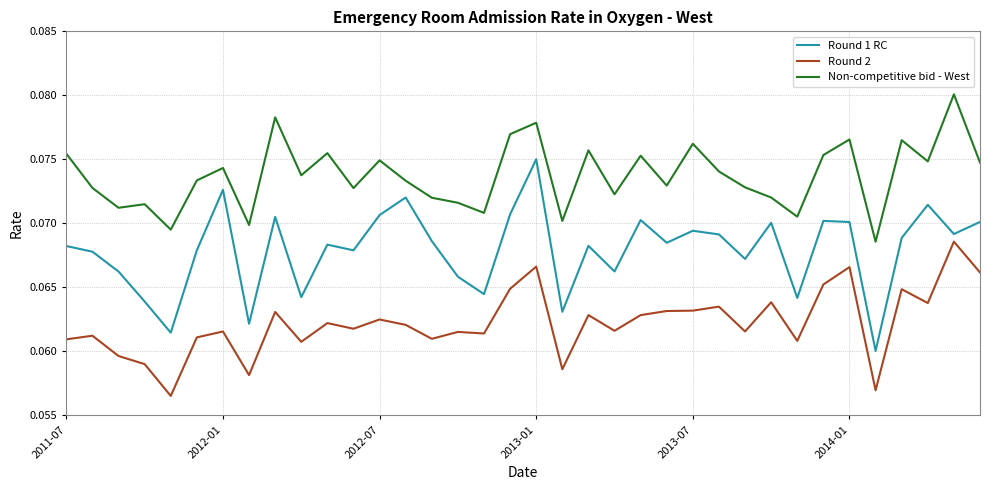

Which series has the largest range (max minus min)?

Round 1 RC